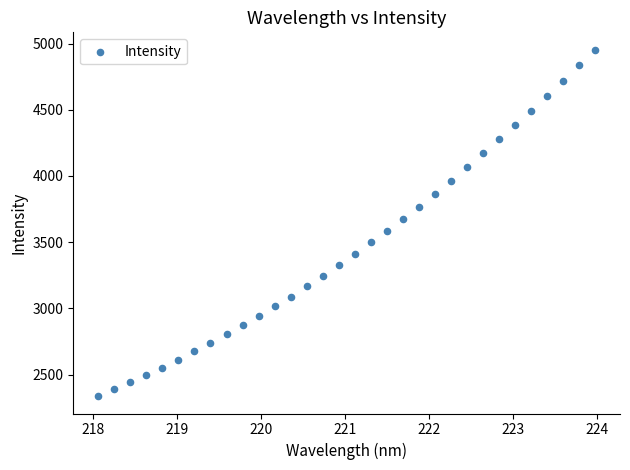

What is the range of Y values (max minus min)?

2617.4